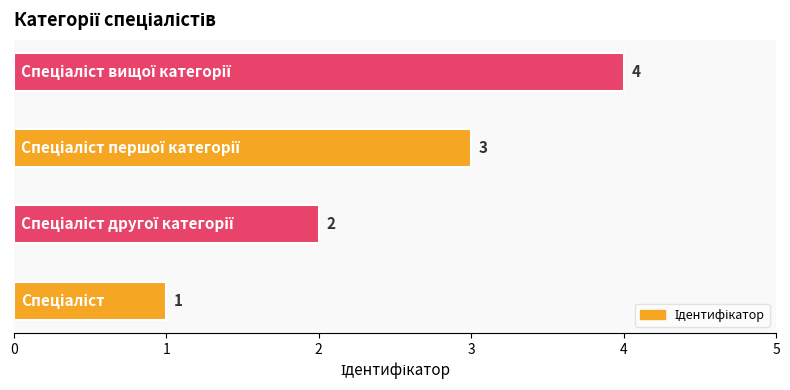

Count the values in the range 2 to 4.

3